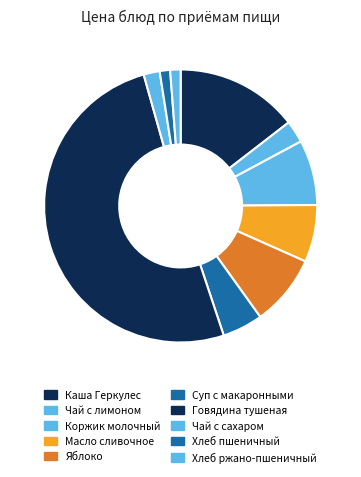

Count the number of slices in the pie.

10